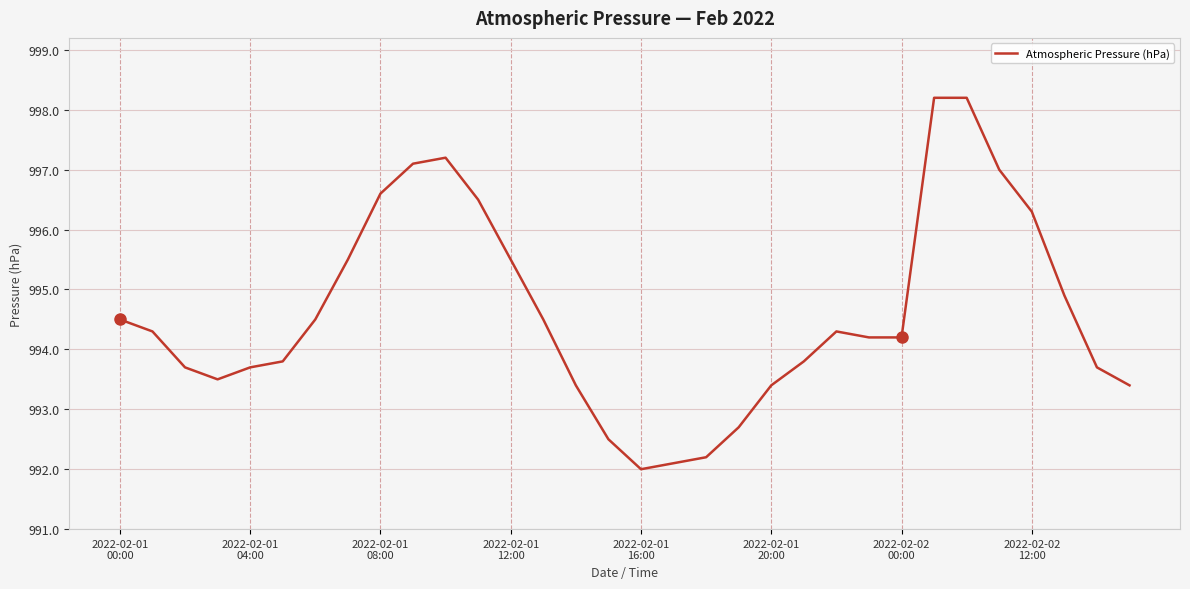

What is the greatest value displayed?

998.2